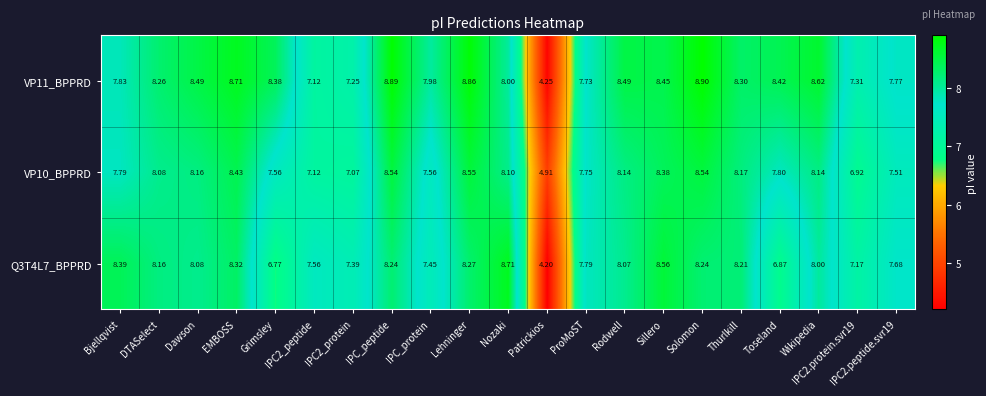

Where is Q3T4L7_BPPRD nearest to the value 6?

Grimsley